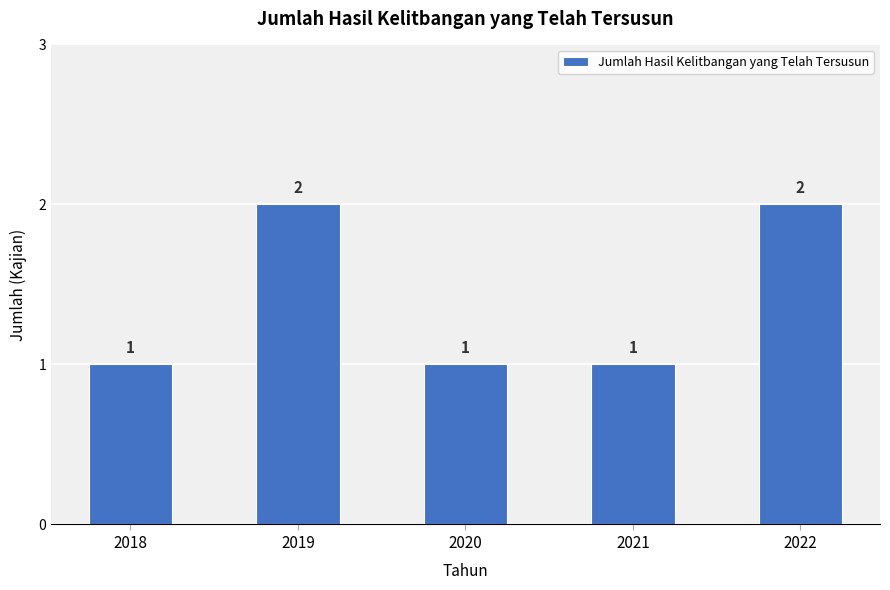

What is the ratio of the value at 2019 to the value at 2022?

1.0